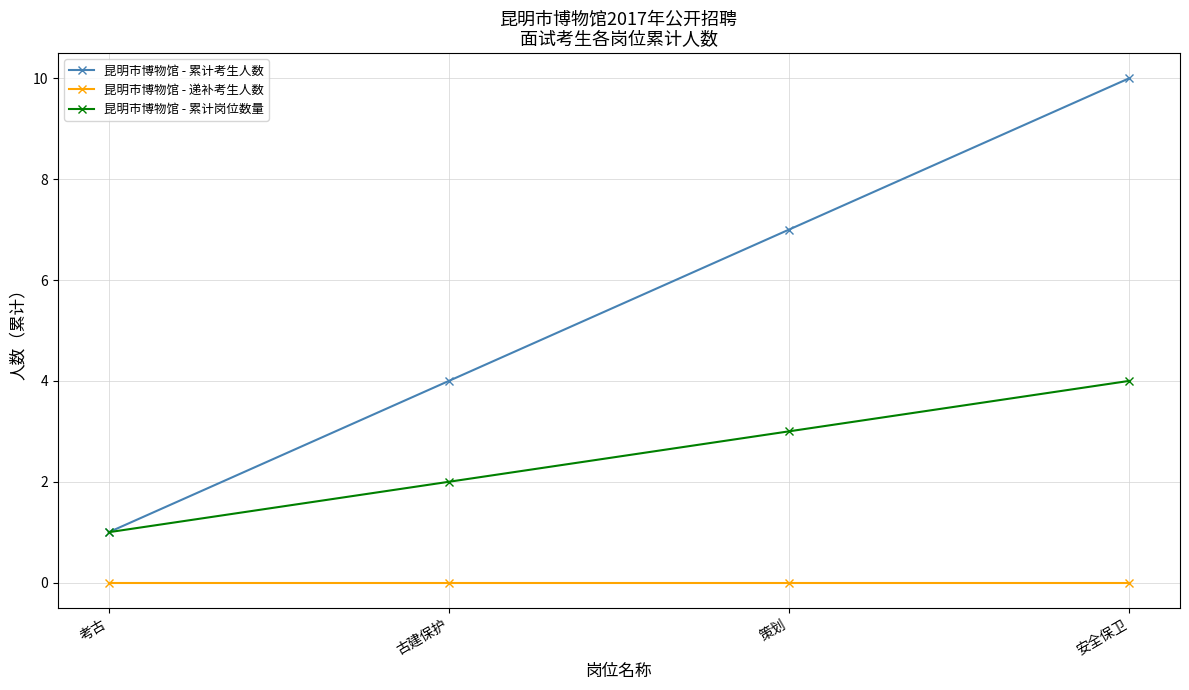

What is the label of the 1st point from the left?

考古